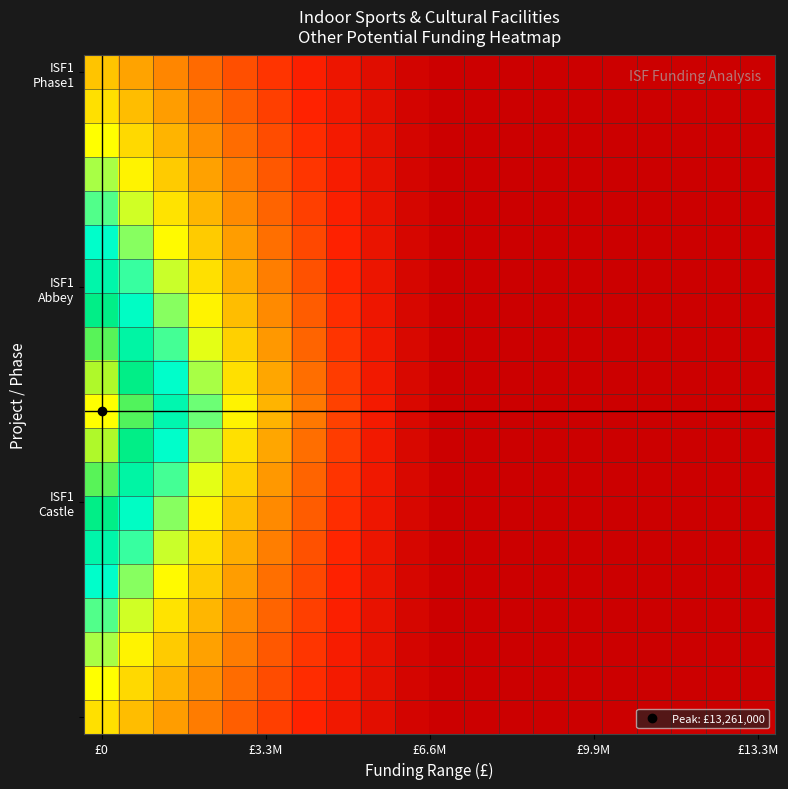

Which label corresponds to the largest value in the chart?

£0